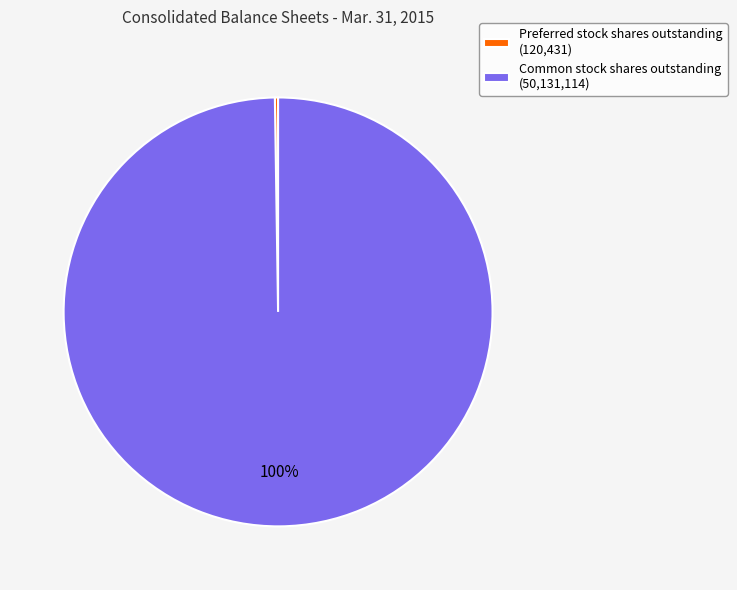

Does any single category account for the majority?

Yes